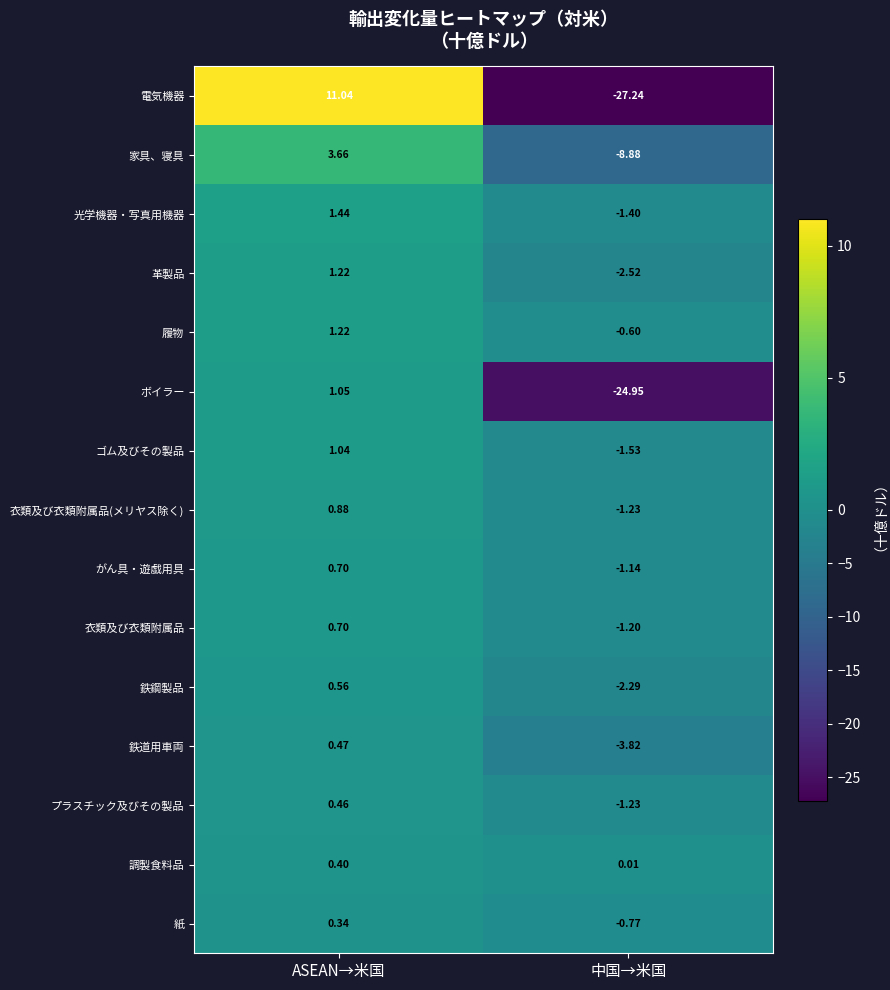

Rank the categories by 衣類及び衣類附属品 value from highest to lowest.

ASEAN→米国, 中国→米国